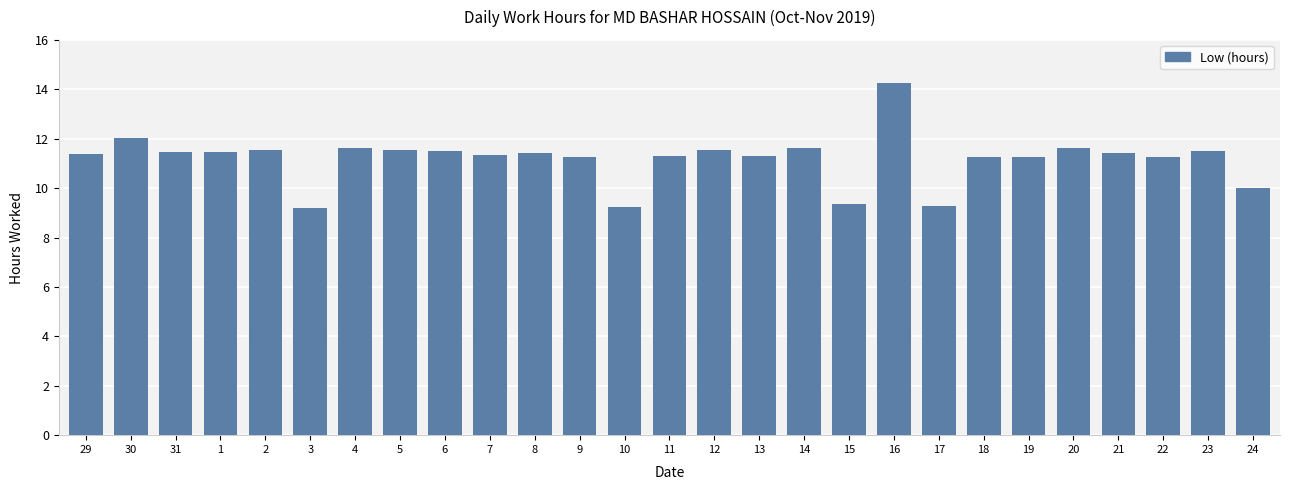

What is the ratio of the value at 9 to the value at 29?

1.0